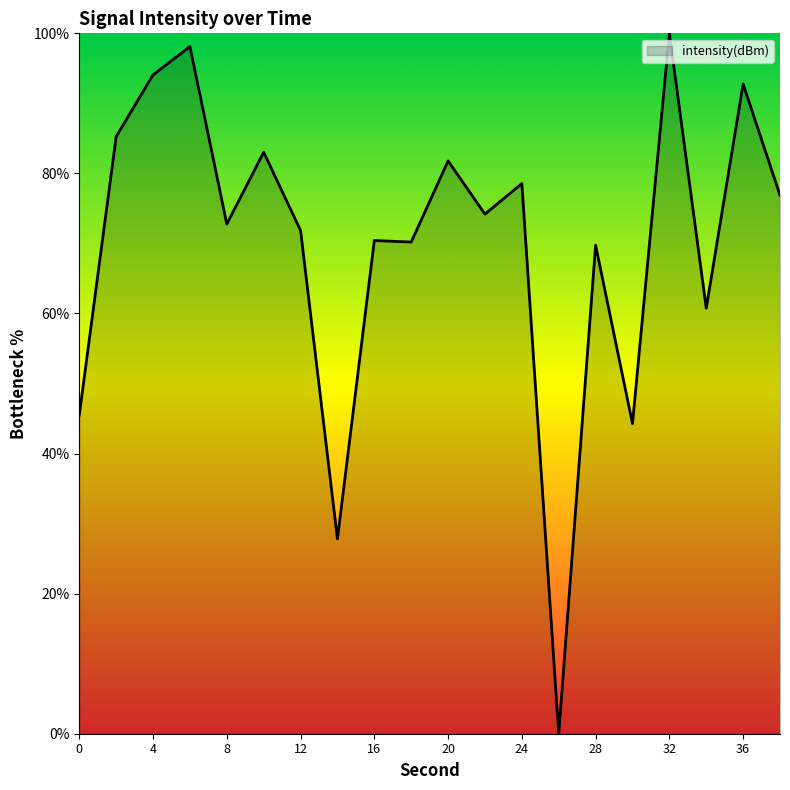

What is the sum of all values?

1397.9